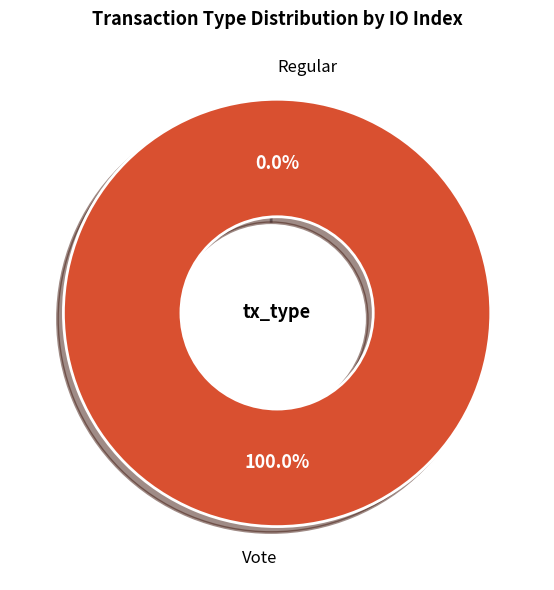

Rank the categories by value from highest to lowest.

Vote, Regular